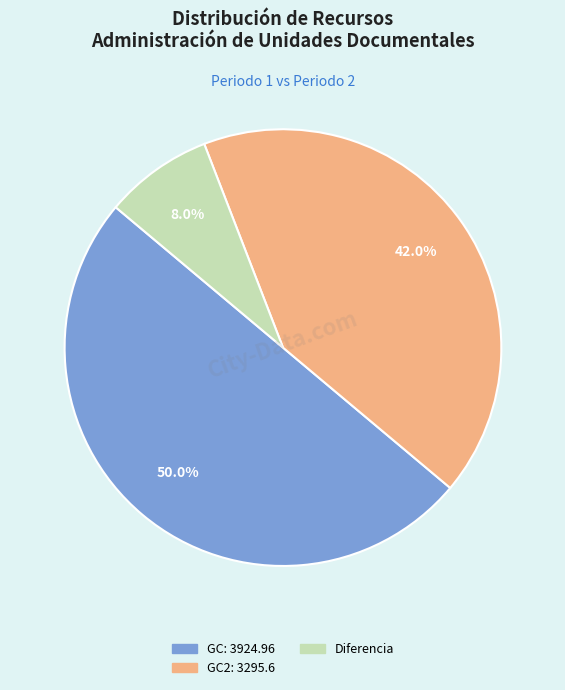

Count the number of slices in the pie.

3